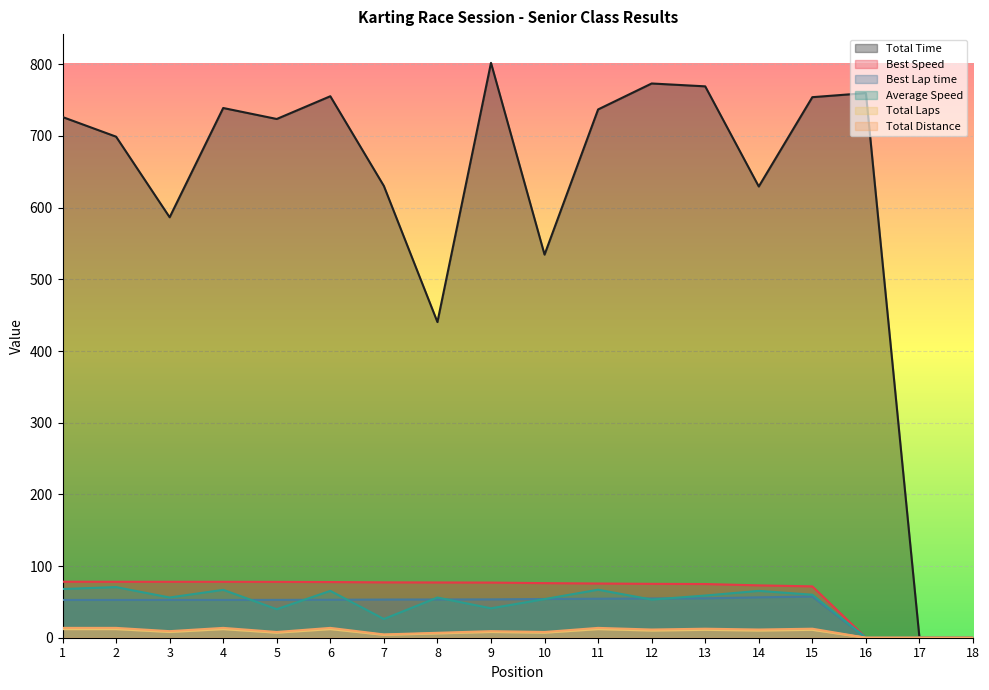

Reading left to right, what are all the values shown in this chart?

Total Time: 726.5	699.0	586.6	739.0	723.7	755.5	630.2	440.4	802.0	534.5	737.0	773.2	769.3	629.5	754.2	759.8	0.0	0.0
Best Speed: 78.1	78.0	78.0	78.0	77.9	77.7	77.2	77.1	76.9	76.2	75.6	75.2	74.9	73.0	71.6	0.0	0.0	0.0
Best Lap time: 52.7	52.7	52.7	52.7	52.8	53.0	53.3	53.4	53.5	54.0	54.4	54.7	54.9	56.3	57.4	0.0	0.0	0.0
Average Speed: 68.0	70.6	56.1	66.8	39.8	65.4	26.1	56.1	41.0	53.9	67.0	53.2	58.8	65.4	60.0	0.0	0.0	0.0
Total Laps: 12.0	12.0	8.0	12.0	7.0	12.0	4.0	6.0	8.0	7.0	12.0	10.0	11.0	10.0	11.0	0.0	0.0	0.0
Total Distance: 13.7	13.7	9.1	13.7	8.0	13.7	4.6	6.9	9.1	8.0	13.7	11.4	12.6	11.4	12.6	0.0	0.0	0.0